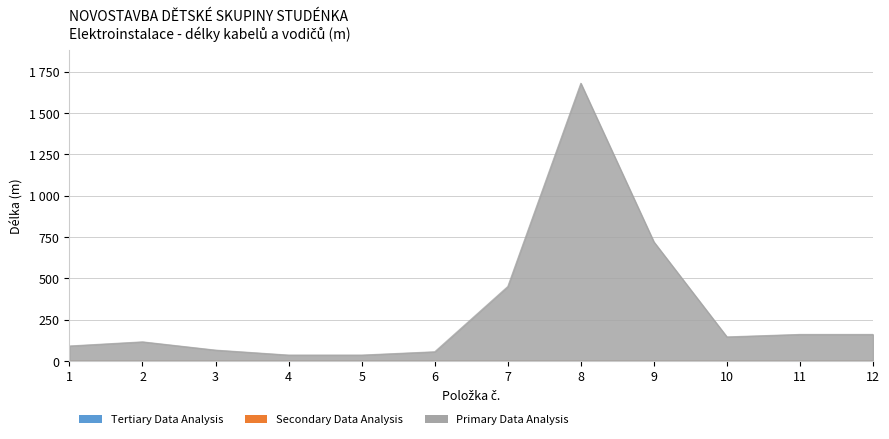

In Primary Data Analysis, how many points are lower than both neighbors (excluding endpoints)?

1